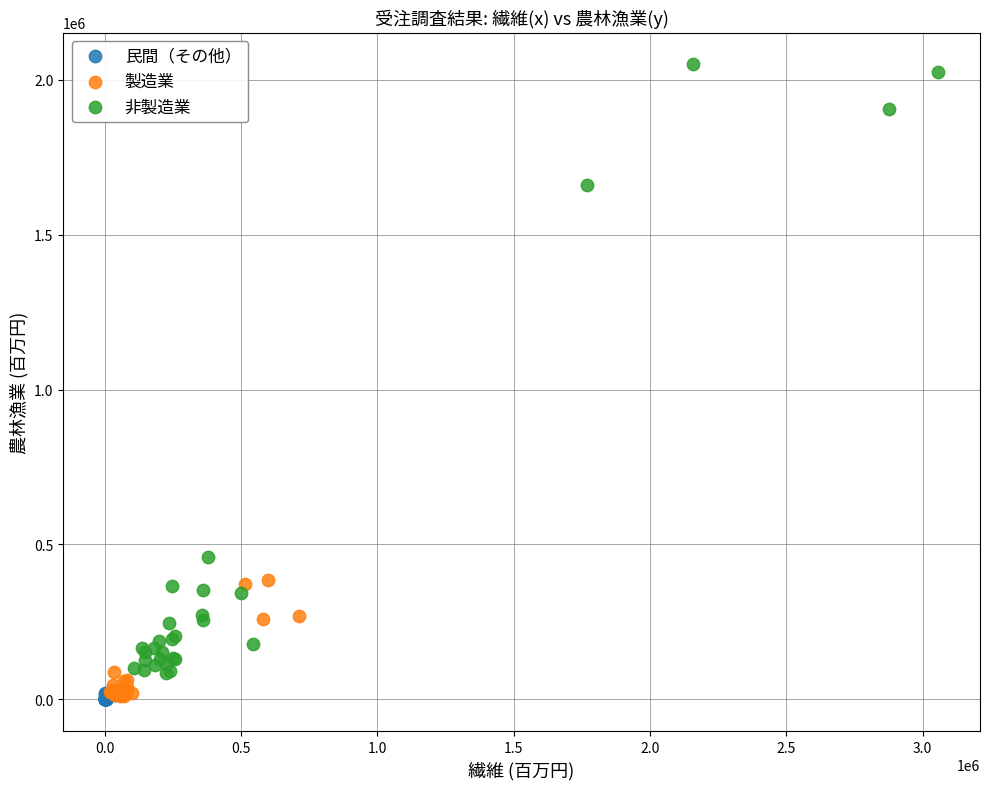

What are all the series names shown in the legend?

民間（その他）, 製造業, 非製造業